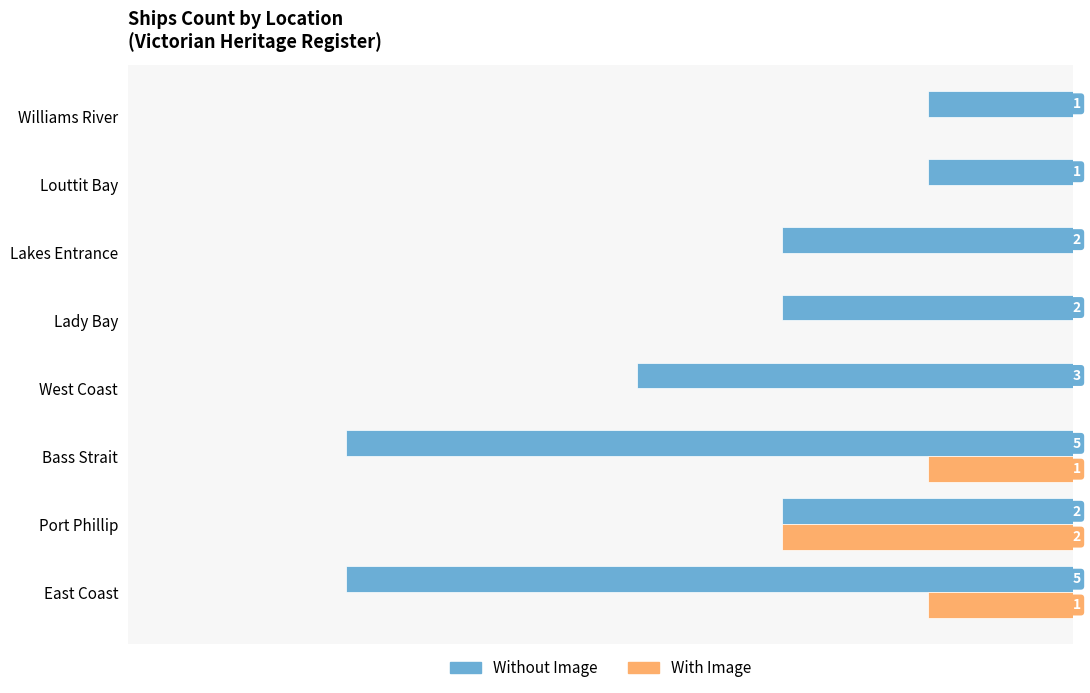

Which series has the largest total across all categories?

Without Image